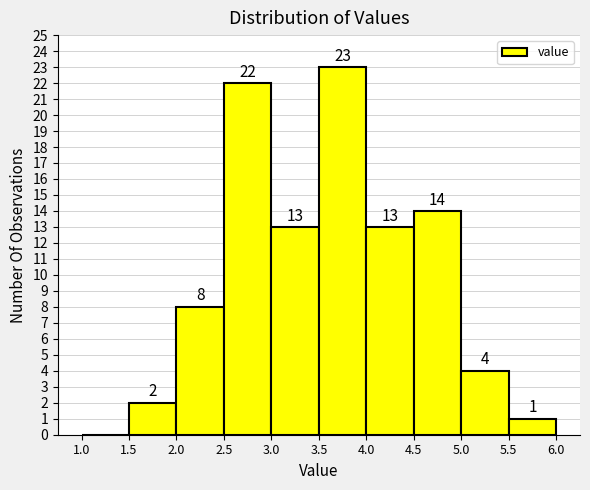

Which range on the x-axis has the tallest bar?

3.5 to 4.0